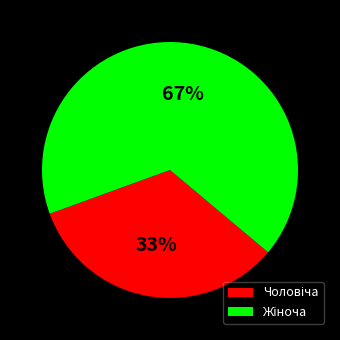

Does any single category account for the majority?

Yes